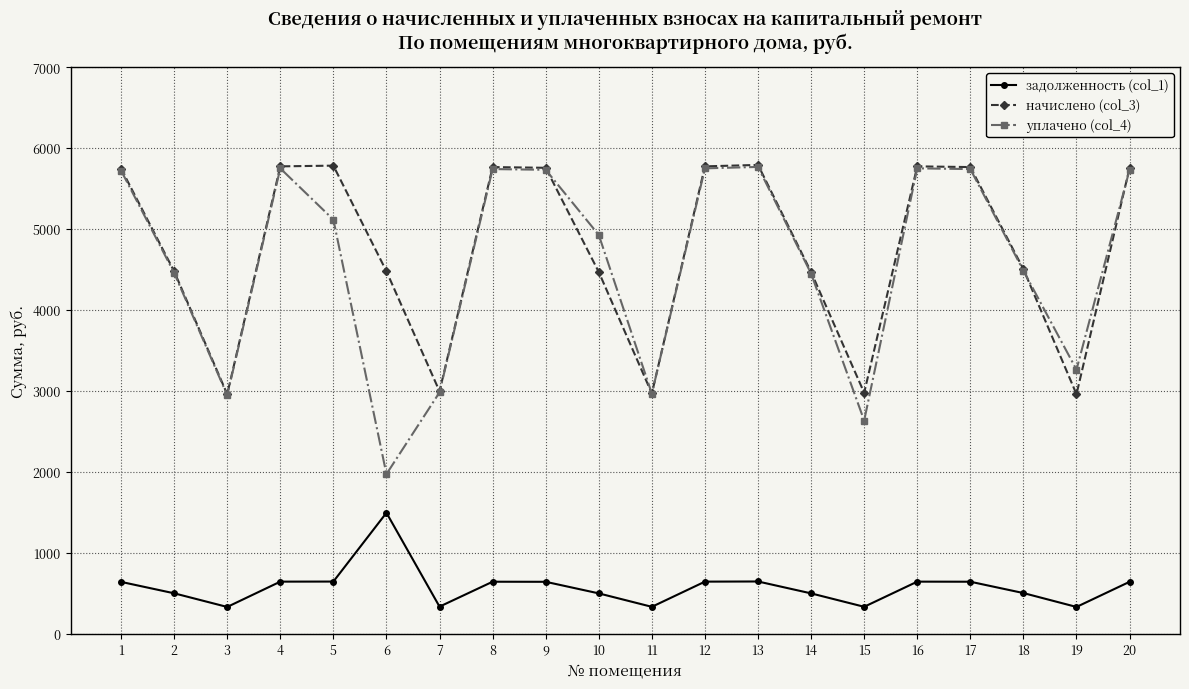

What is the difference between the highest and lowest values at 11?

2636.6